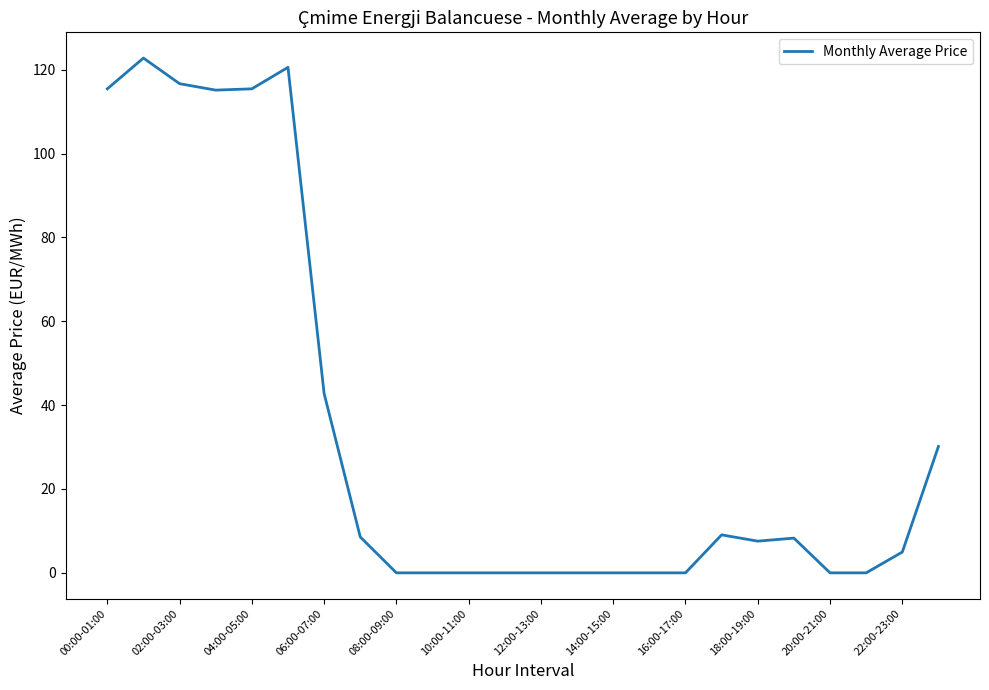

What is the difference between the maximum and minimum values?

122.8